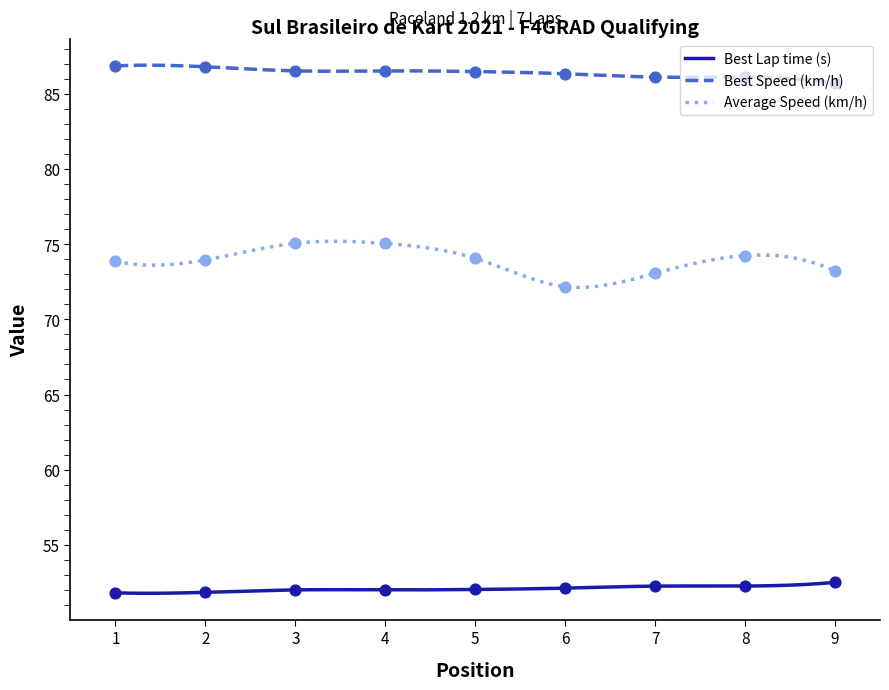

Which series has the largest total across all categories?

Best Speed